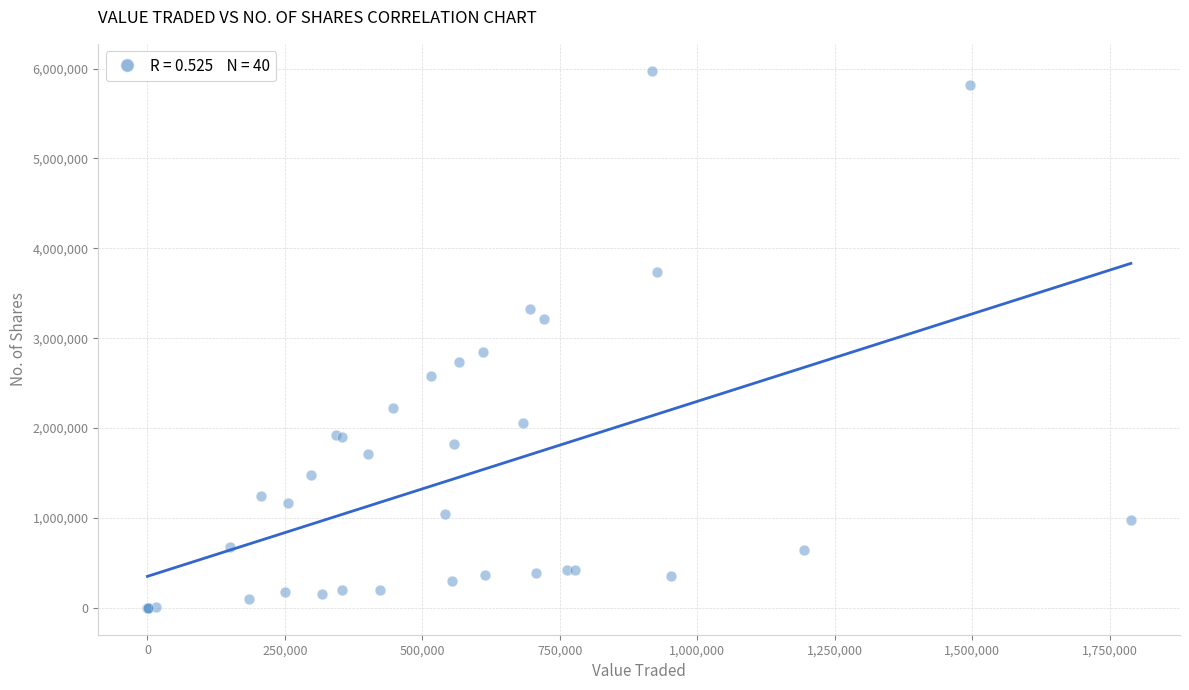

What Y value in the scatter plot is closest to 2988456?

2845912